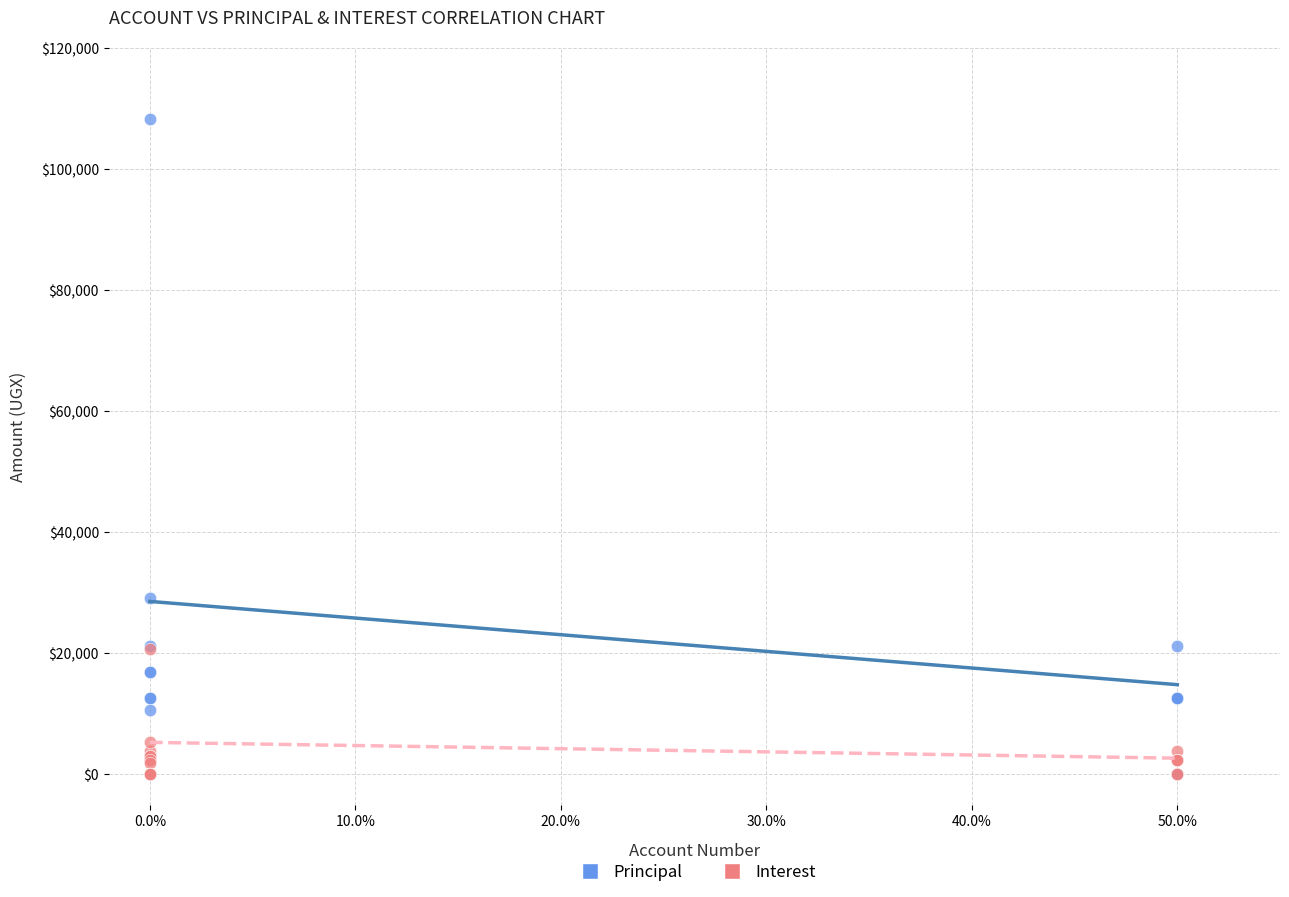

In the Principal series, what Y value is closest to 54150?

29200